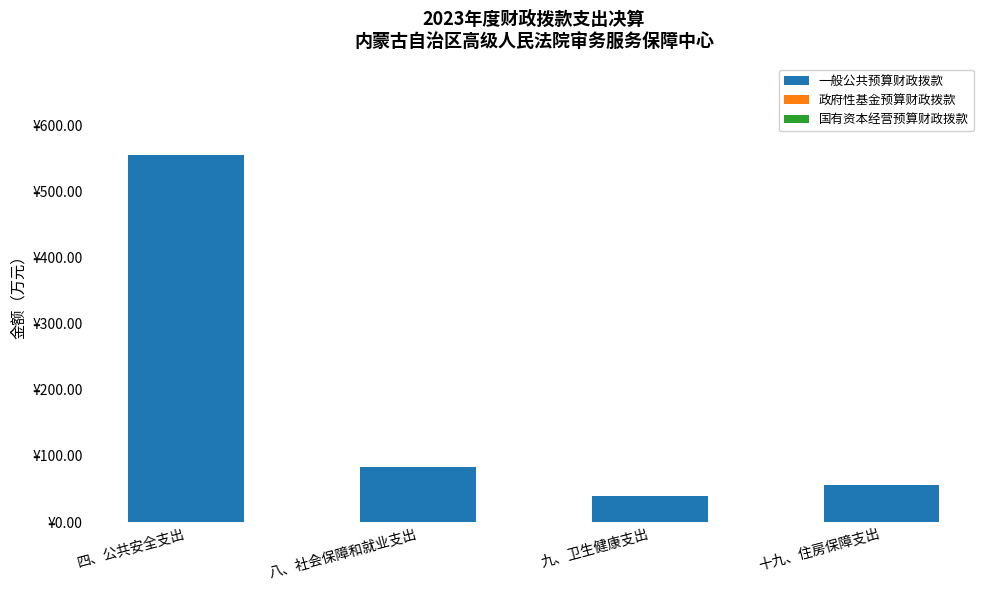

Reading left to right, extract all data points from this chart.

一般公共预算财政拨款: 554.4	82.8	39.5	55.6
政府性基金预算财政拨款: 0.0	0.0	0.0	0.0
国有资本经营预算财政拨款: 0.0	0.0	0.0	0.0